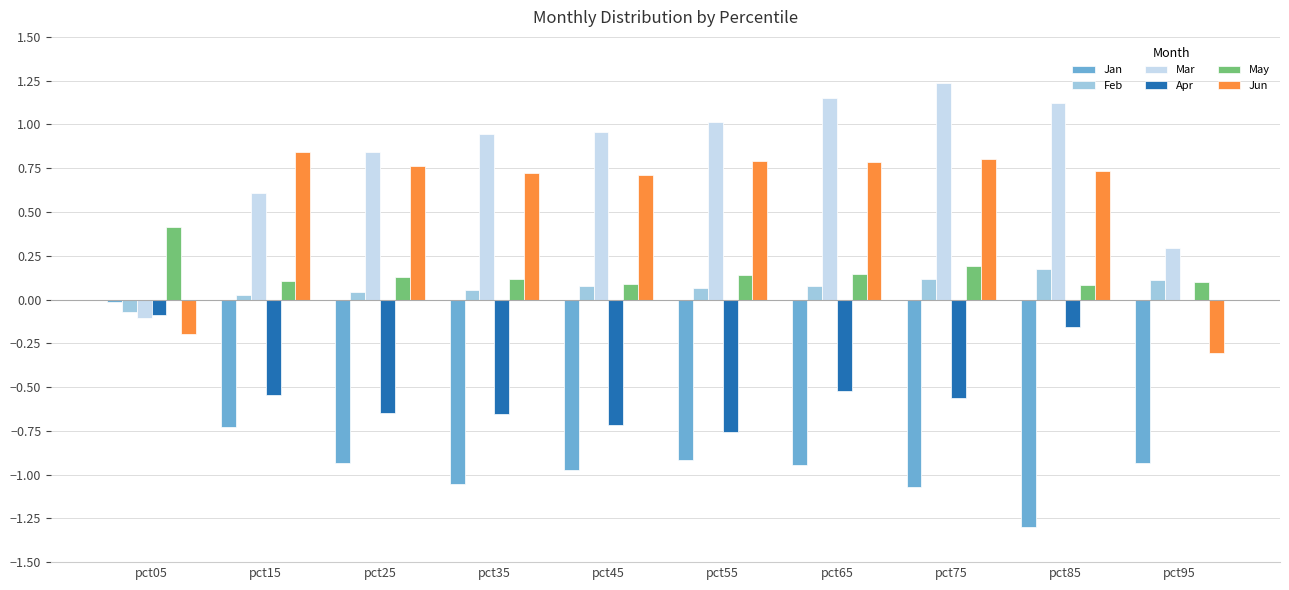

What is the total value across all series at pct15?

0.3